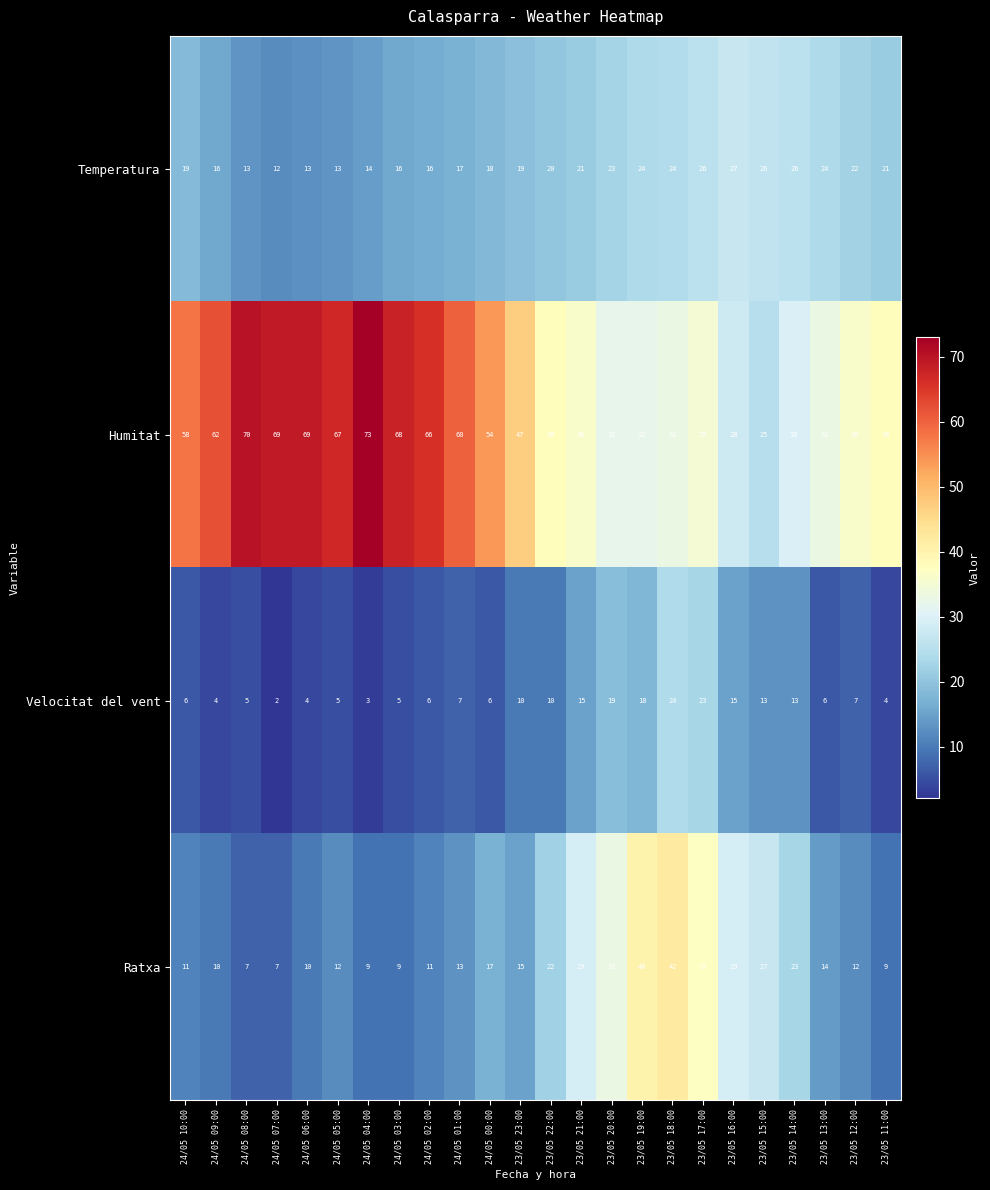

Which series has the largest range (max minus min)?

Humitat